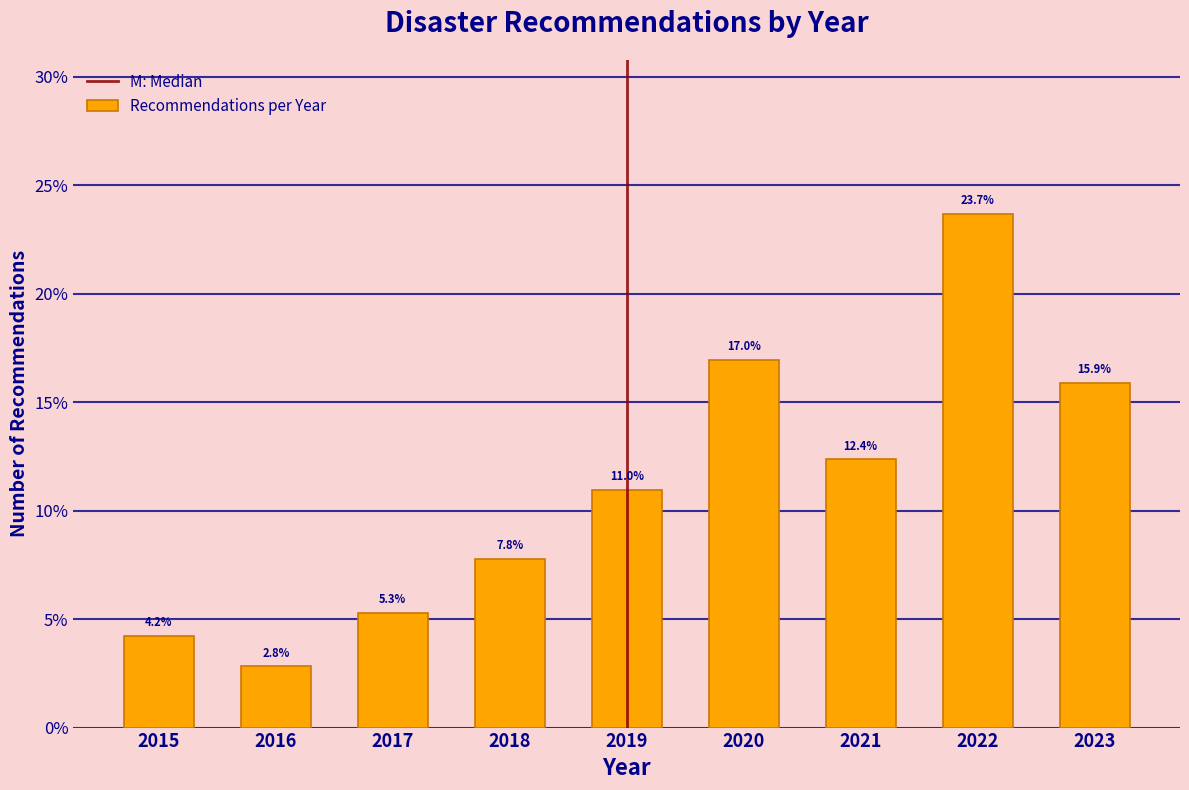

Reading left to right, list all the values displayed in this chart.

4.2	2.8	5.3	7.8	11.0	17.0	12.4	23.7	15.9